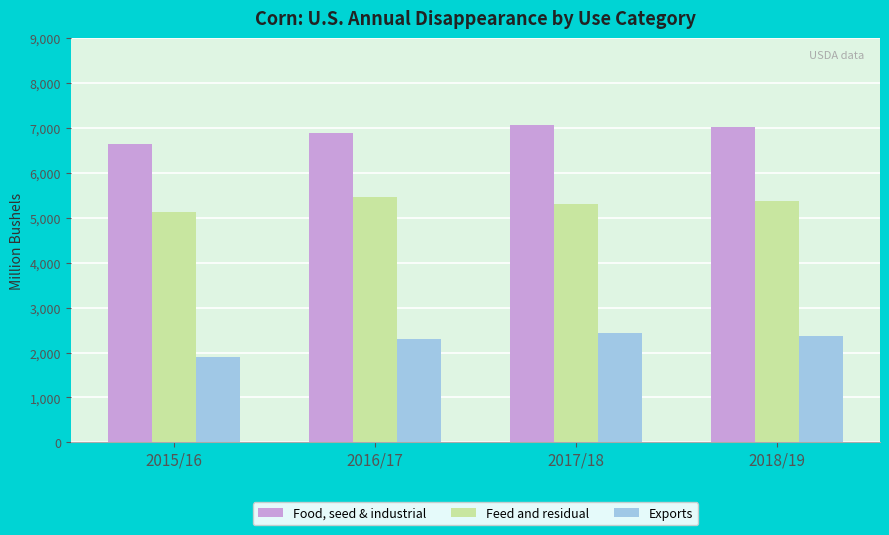

Is the value of Feed and residual at 2018/19 greater than the value of Food, seed & industrial at 2017/18?

No